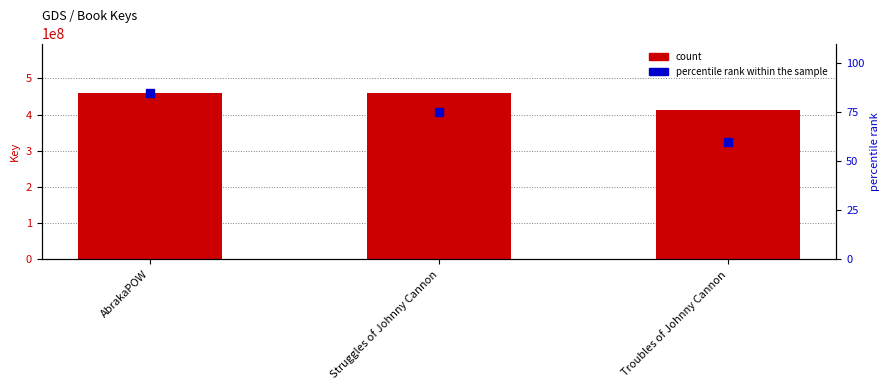

Which series reaches the minimum Y coordinate?

percentile rank within the sample